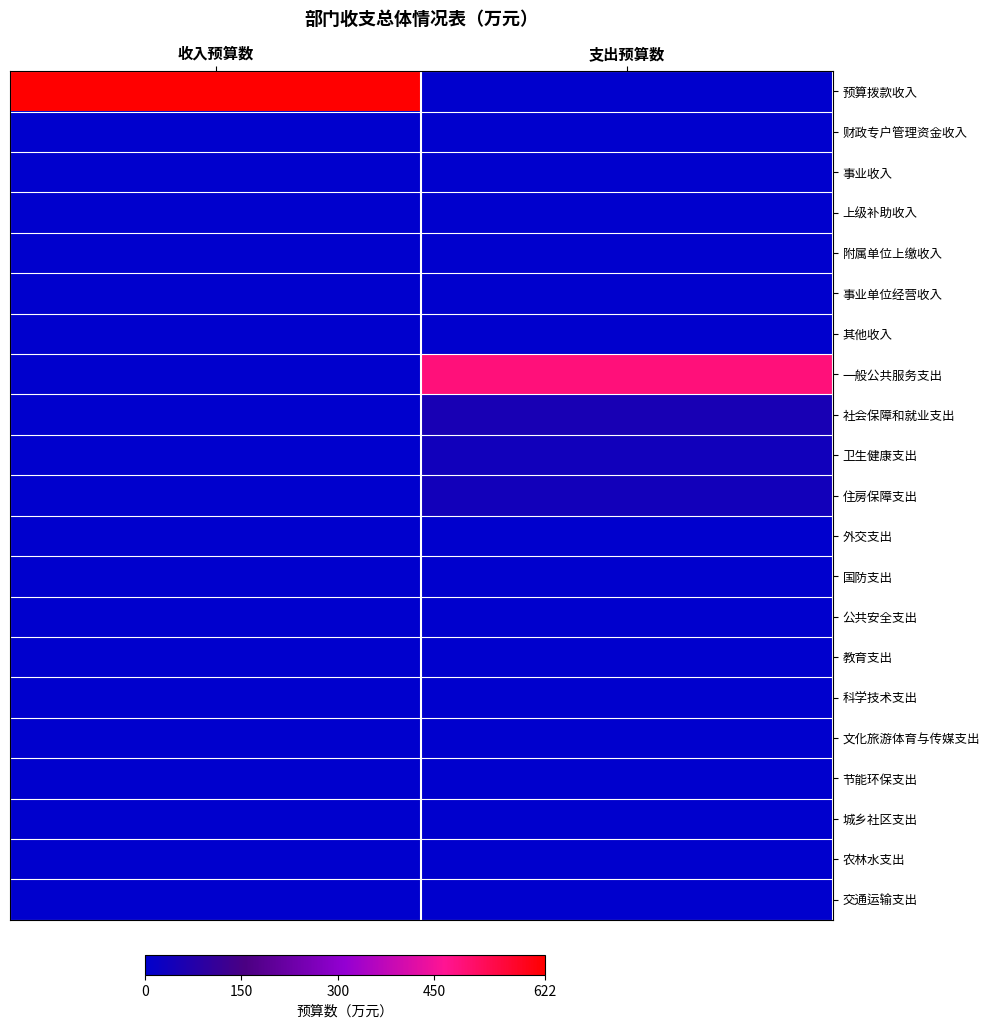

Which series has the largest total across all categories?

预算拨款收入